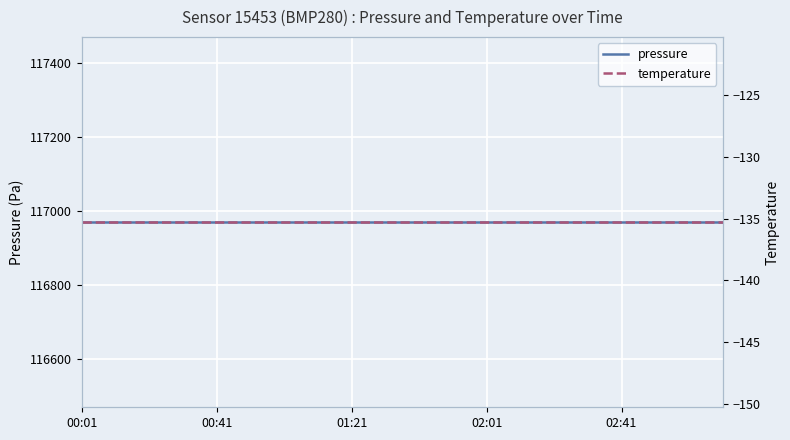

What is the total value across all series at 02:01?

116835.2